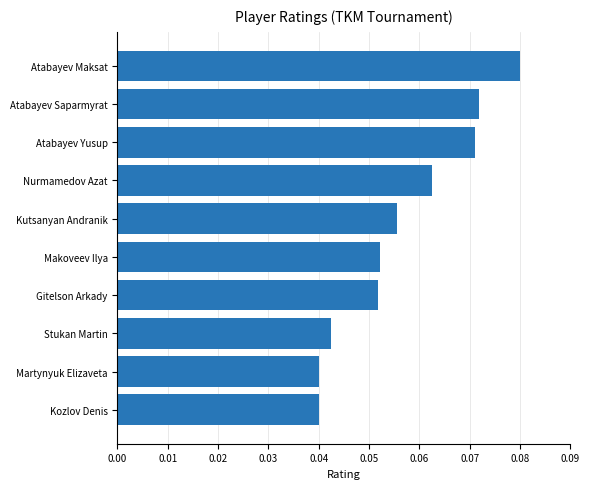

The value at Stukan Martin is 0.1. True or false?

False